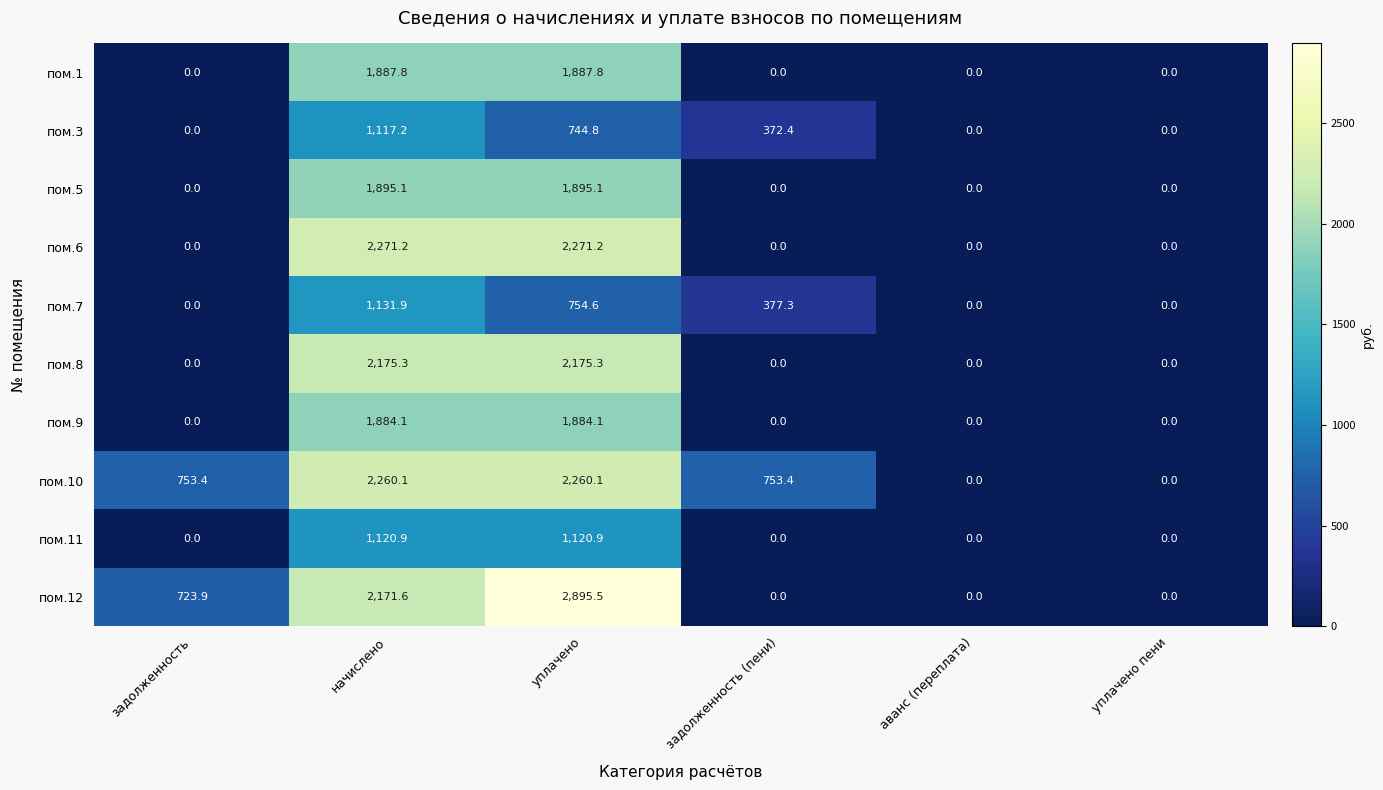

What is the difference between the highest and lowest values at задолженность?

753.4